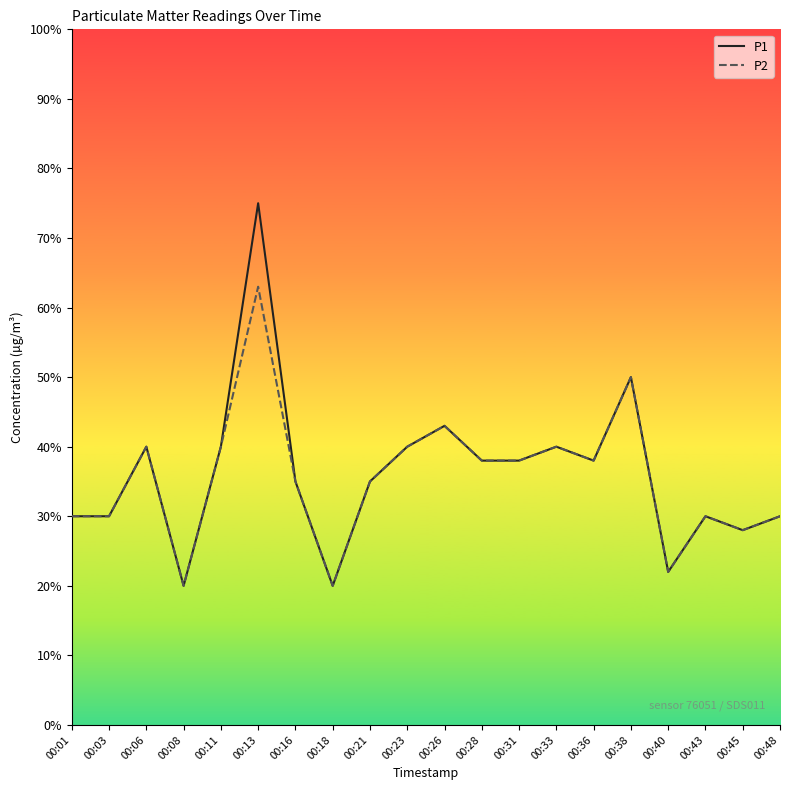

What is the minimum value shown in the chart?

0.2